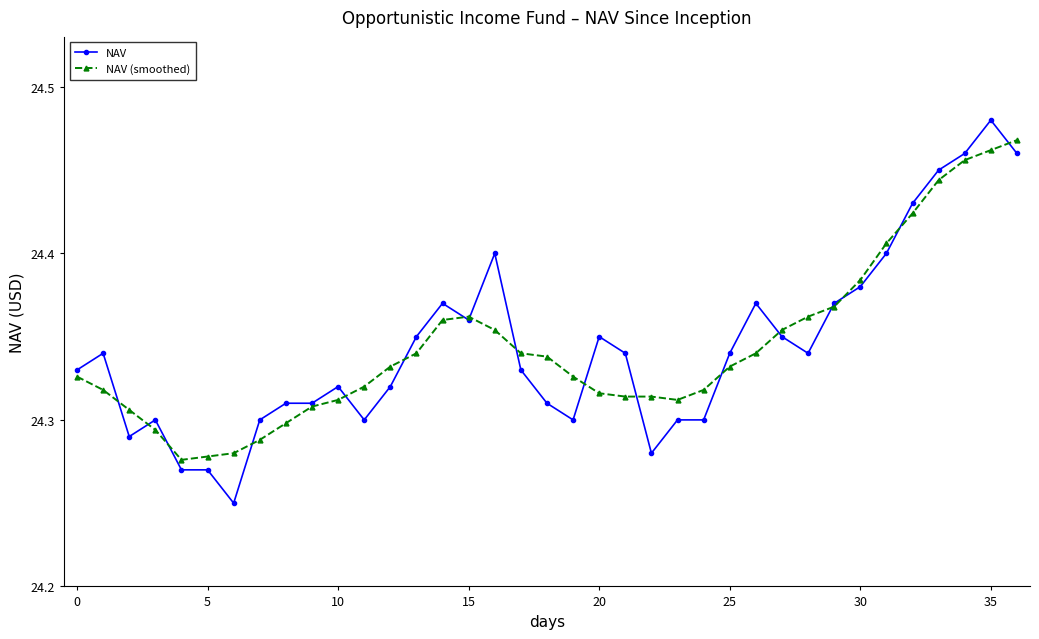

At how many categories does at least one series exceed 24?

37